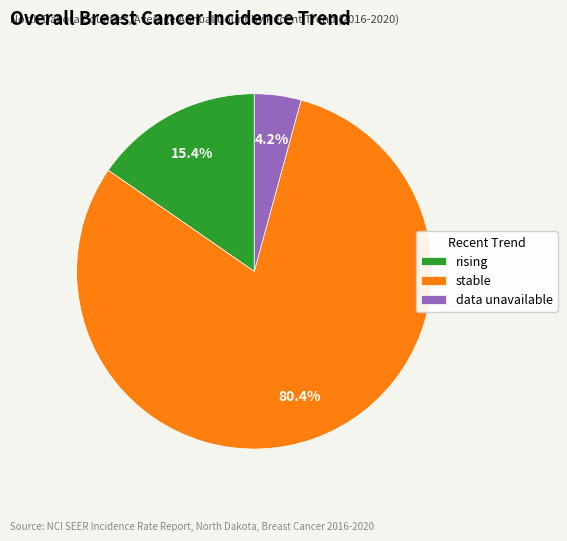

Which category has the smallest portion of the pie?

data unavailable